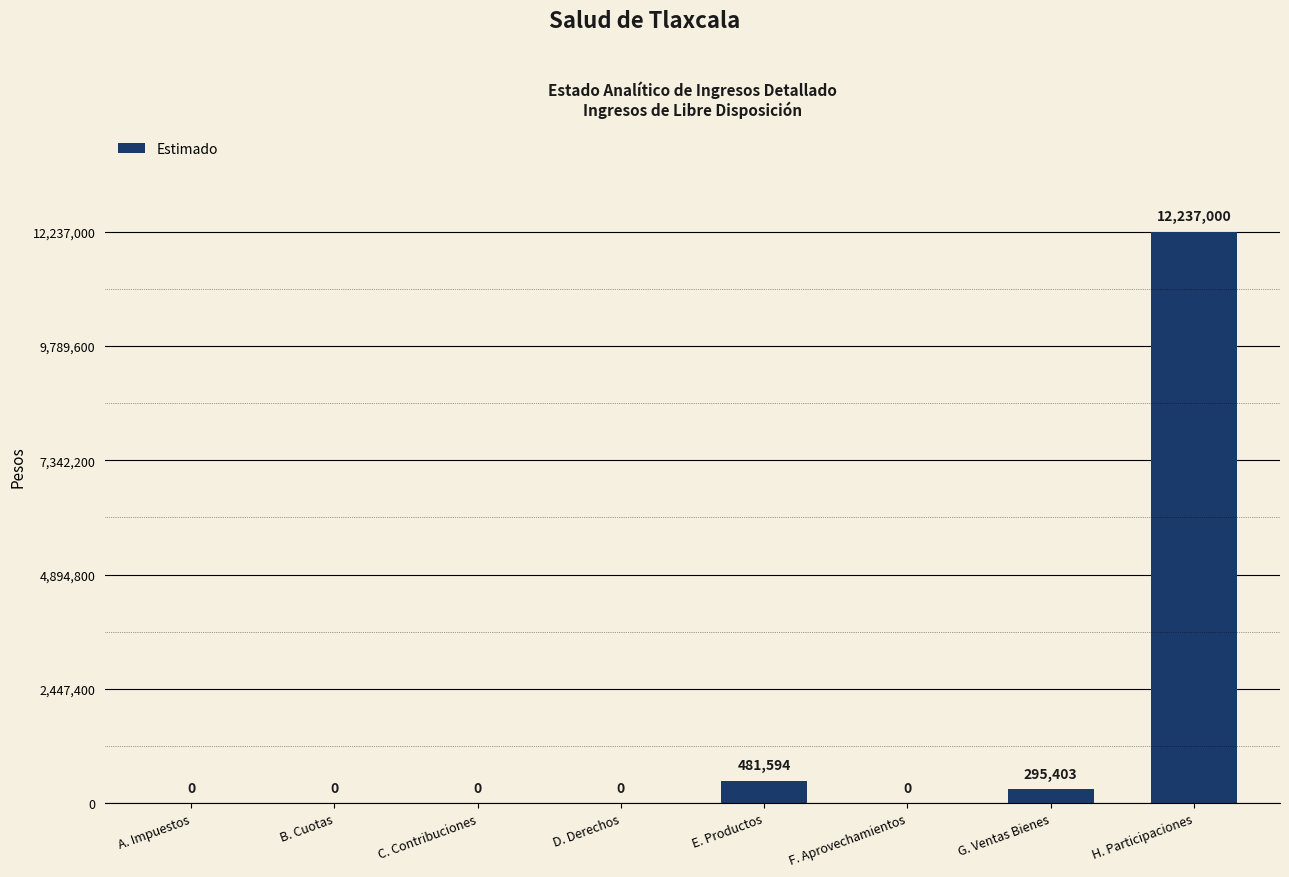

At which category does the chart reach its peak across all series?

H. Participaciones